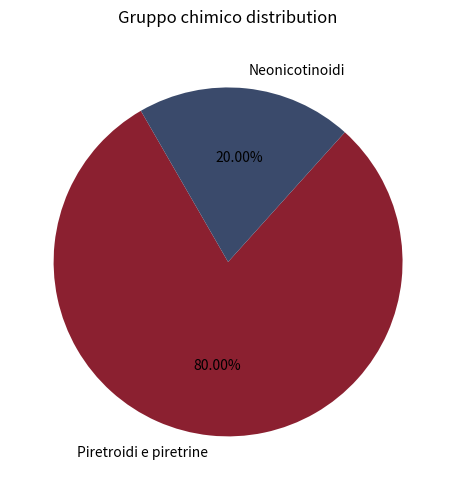

How many slices are in this pie chart?

2